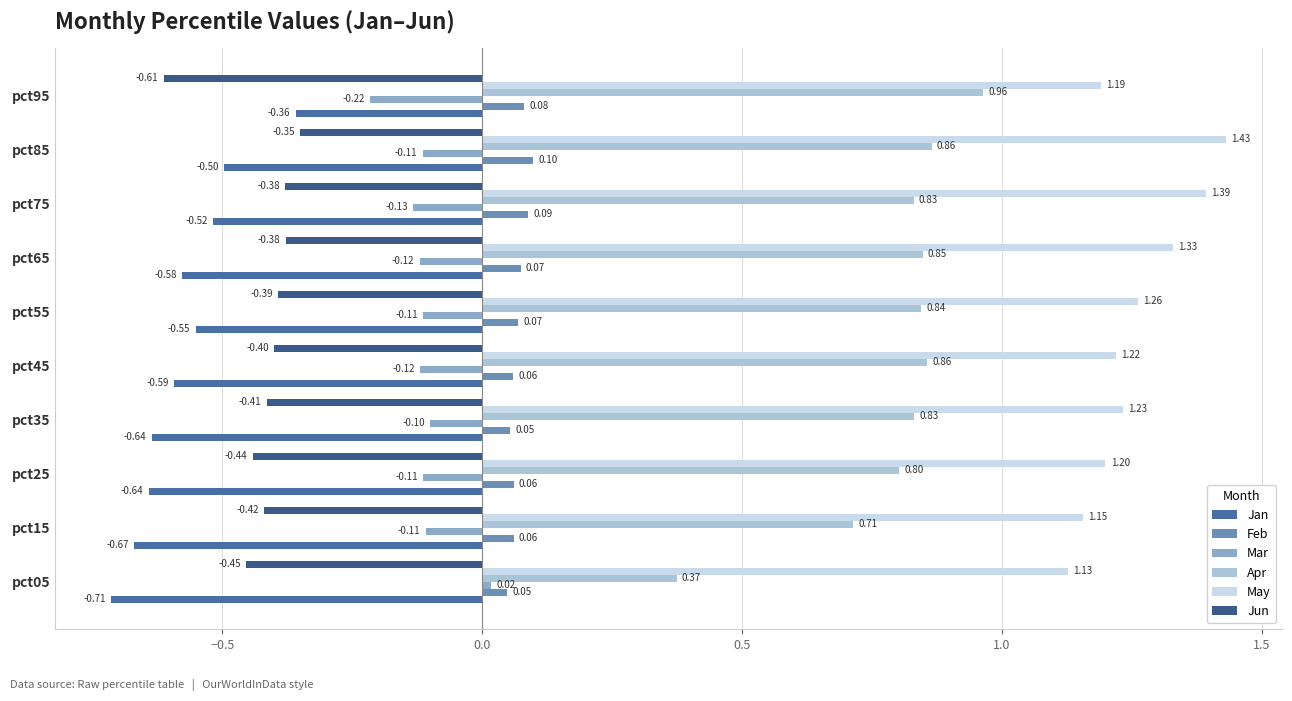

How many distinct data groups are displayed?

6